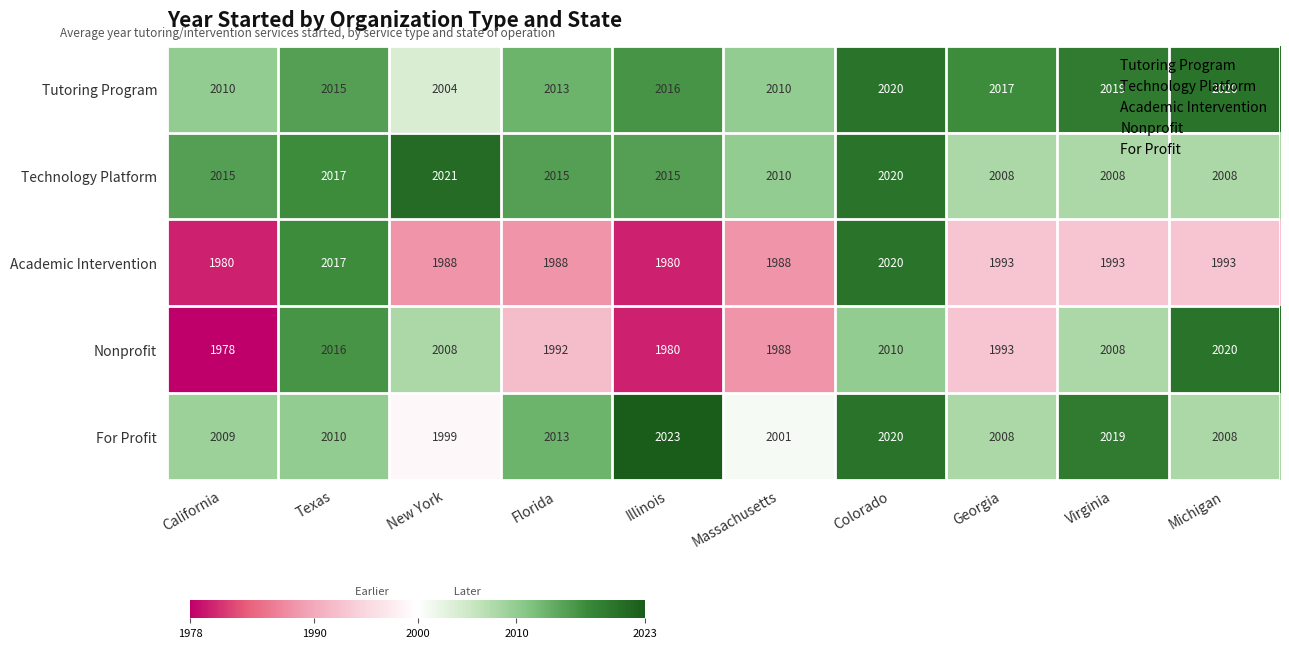

Which series has the largest total across all categories?

Tutoring Program